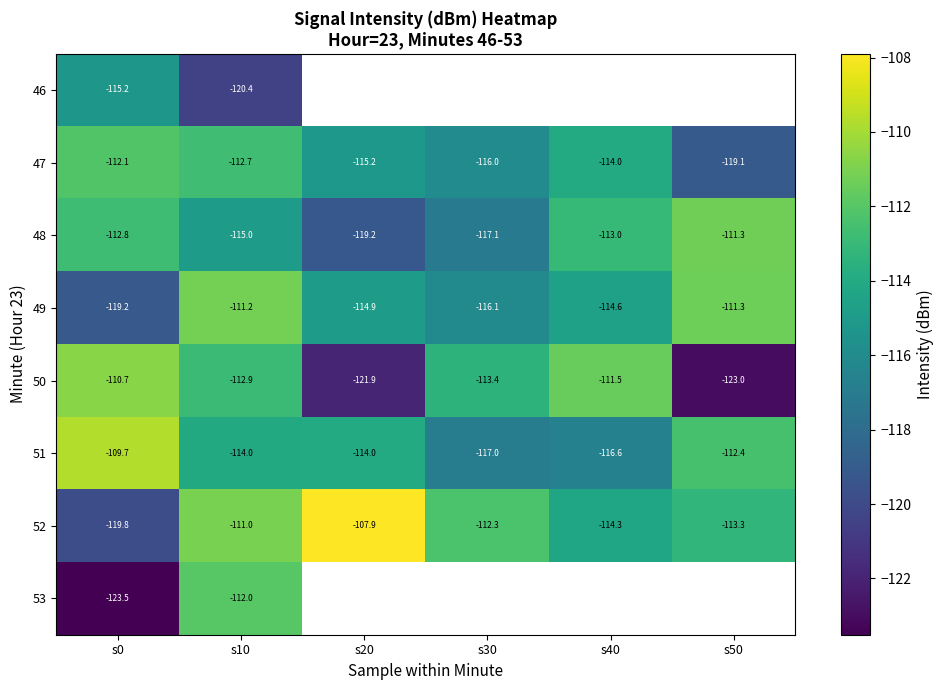

At which category does the chart reach its peak across all series?

s20